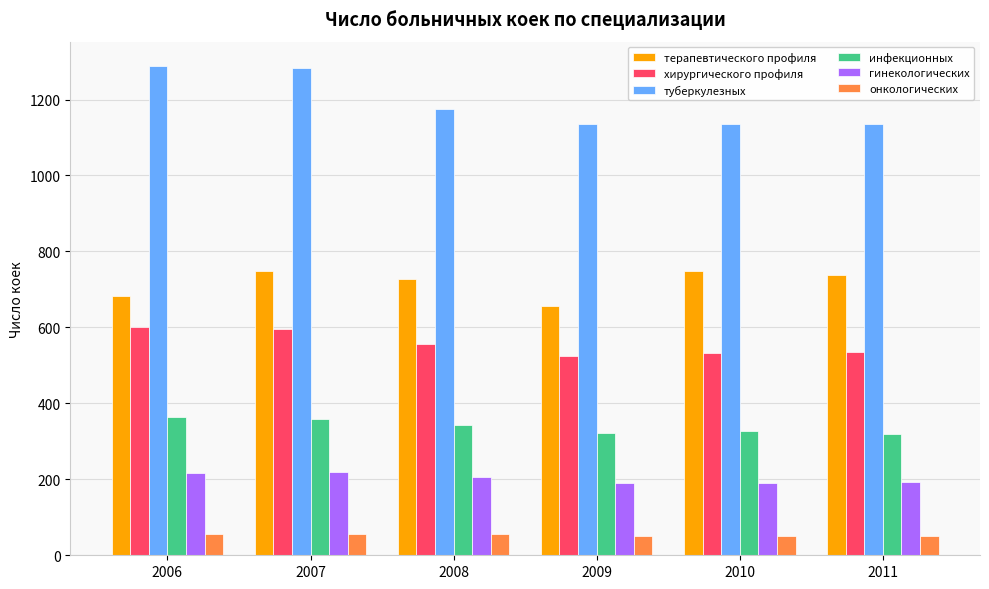

Is it true that туберкулезных equals 1136 at 2010?

True